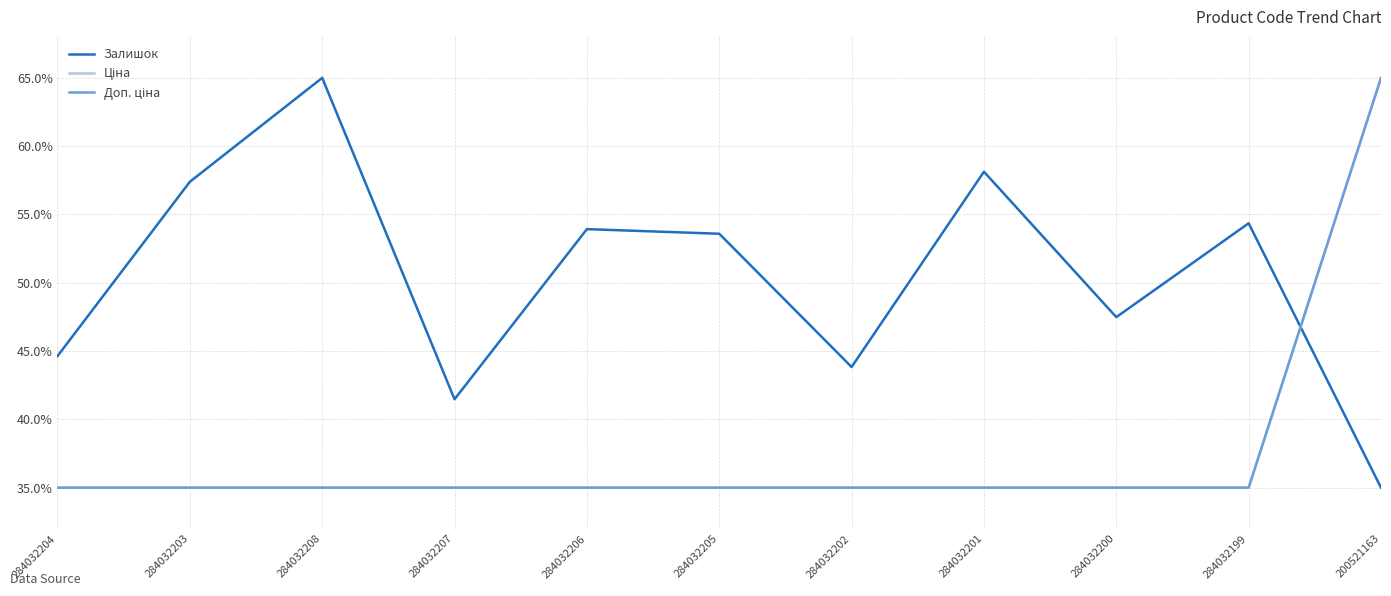

Reading left to right, what are all the values shown in this chart?

Залишок: 0.4	0.6	0.6	0.4	0.5	0.5	0.4	0.6	0.5	0.5	0.3
Ціна: 0.3	0.3	0.3	0.3	0.3	0.3	0.3	0.3	0.3	0.3	0.6
Доп. ціна: 0.3	0.3	0.3	0.3	0.3	0.3	0.3	0.3	0.3	0.3	0.6